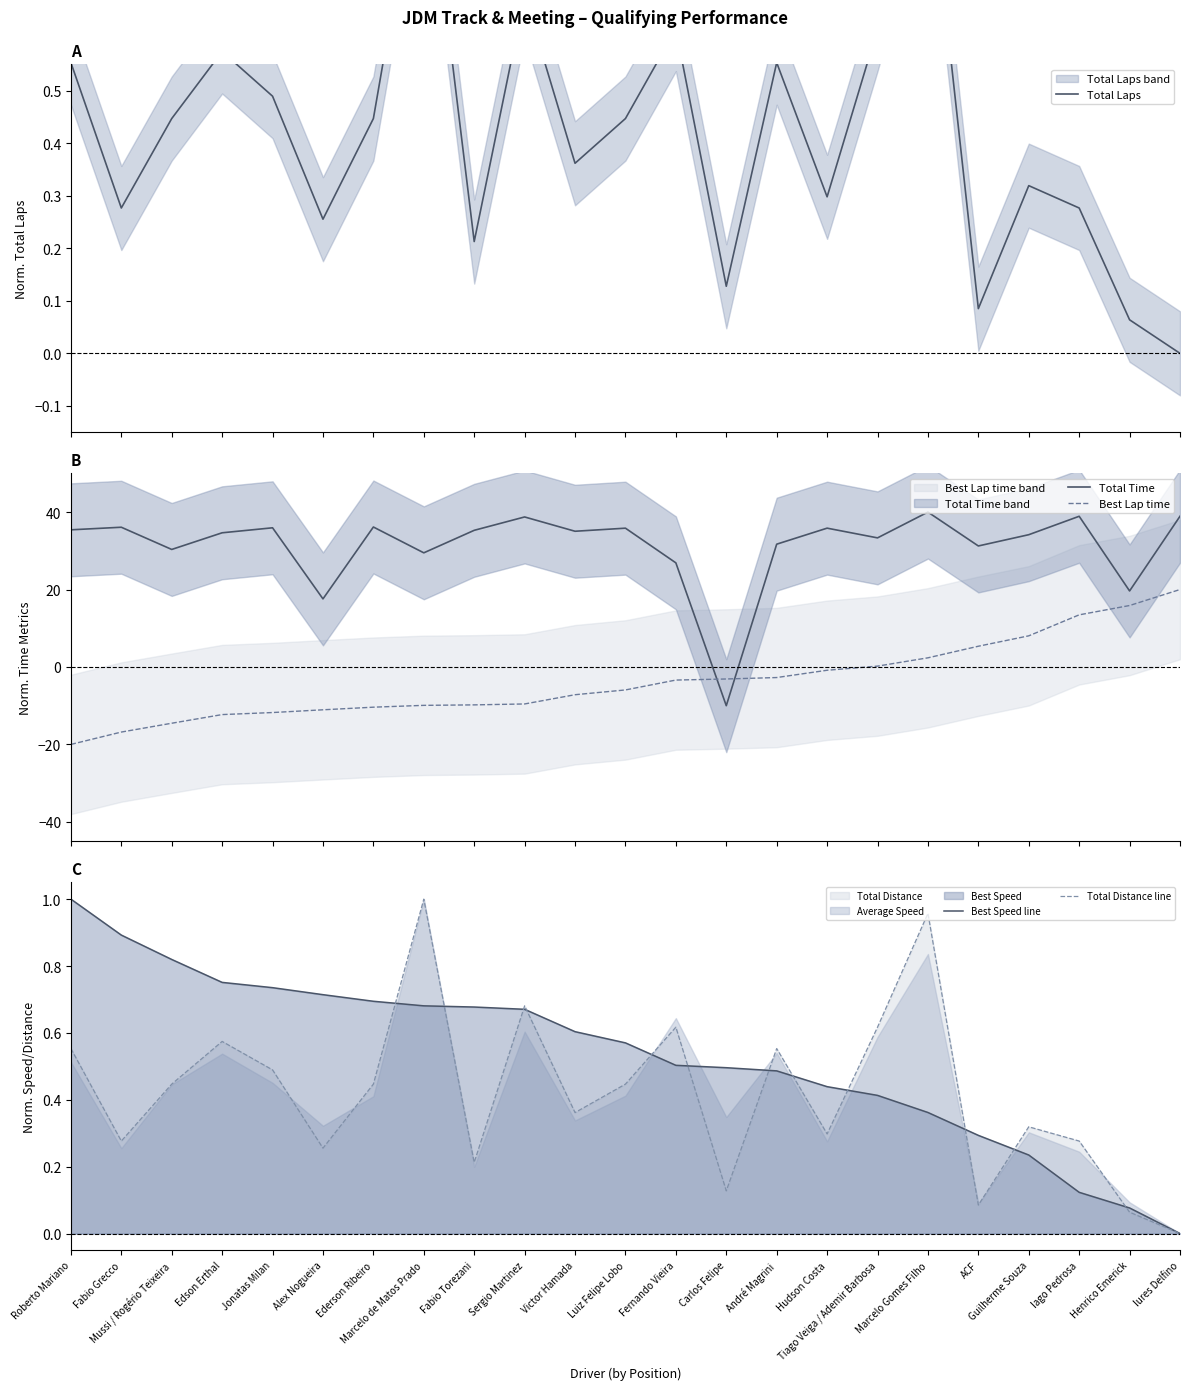

What is the total value across all series at ACF?

37.1